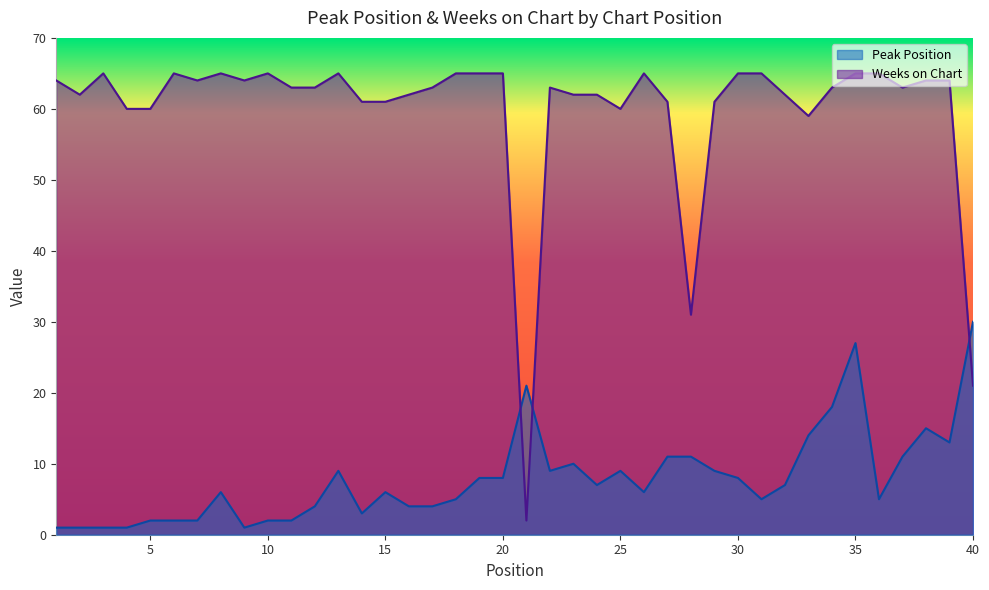

How many lines are shown in the chart?

2